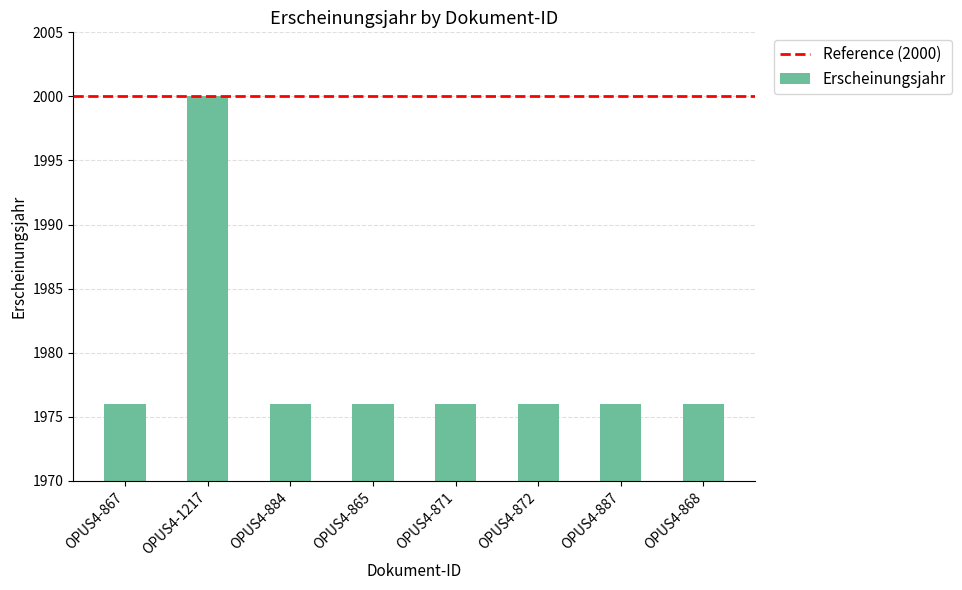

Approximately how many times larger is the value at OPUS4-868 compared to OPUS4-867?

1.0